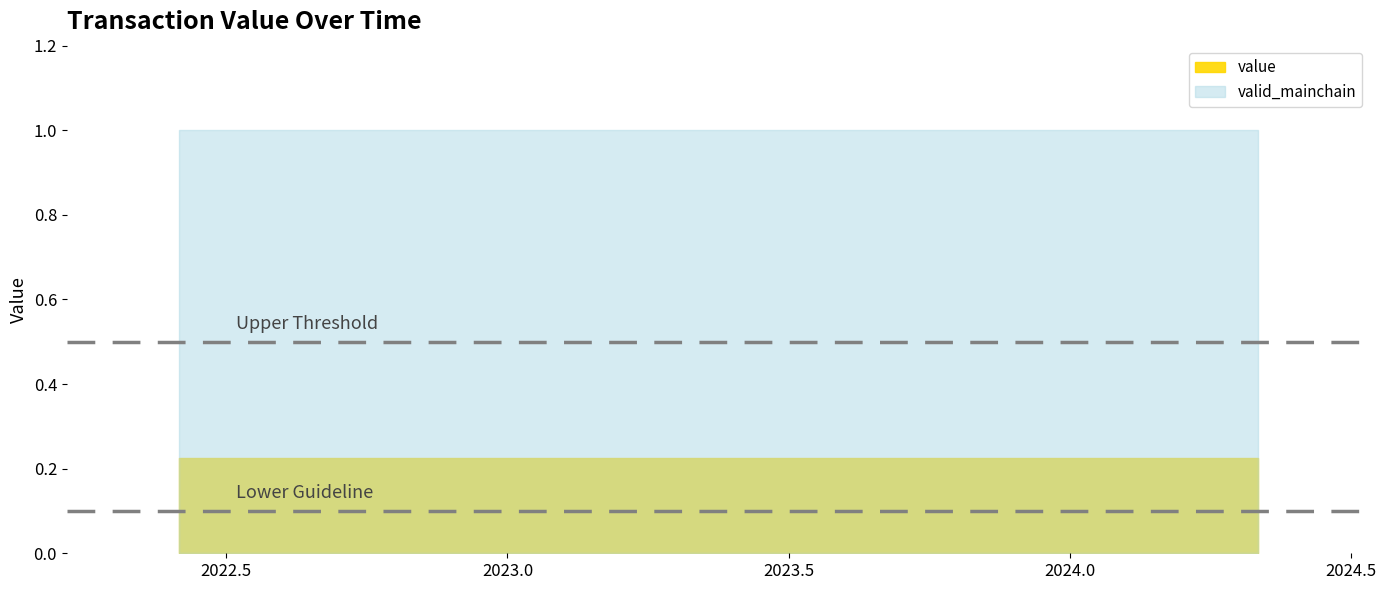

Which has a higher value, 23 or 10?

23